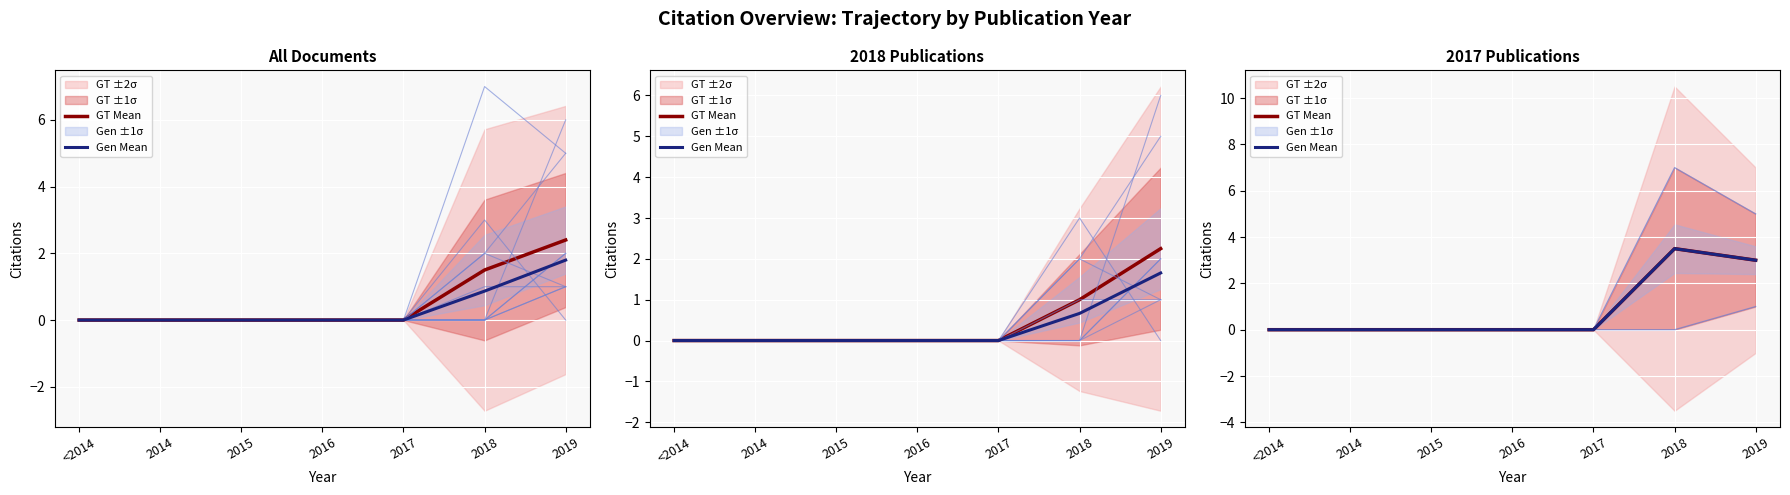

True or false: Gen Mean and GT Mean intersect in this chart.

False